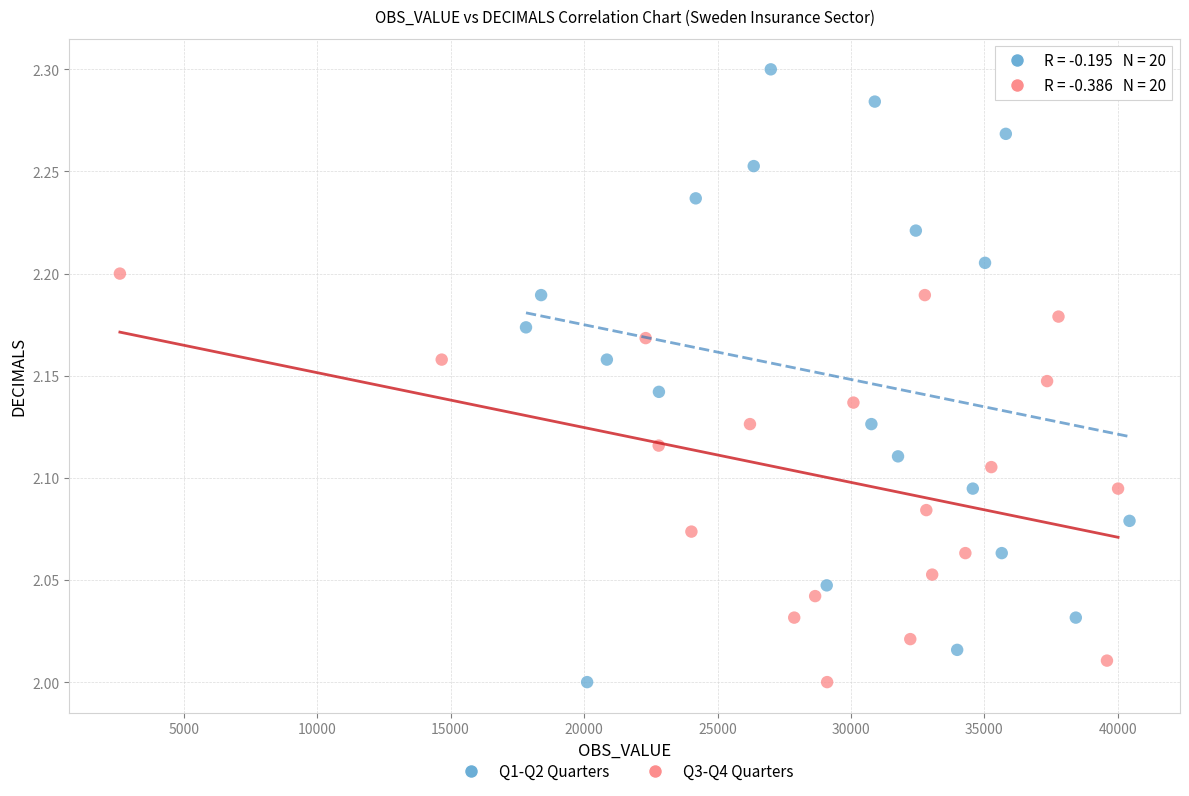

Which series reaches the maximum Y coordinate?

Q1-Q2 Quarters